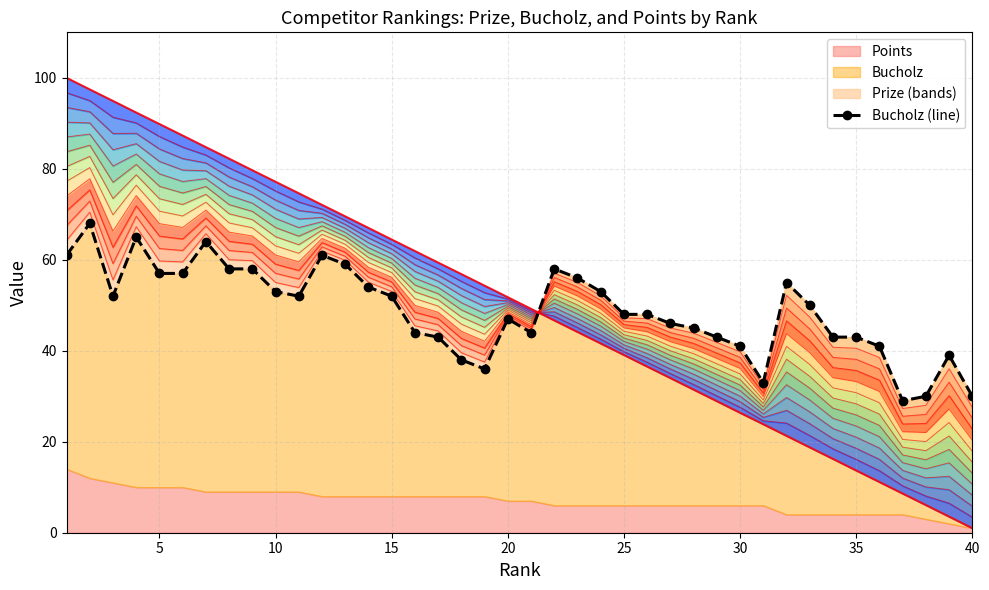

What is the smallest value displayed?

29